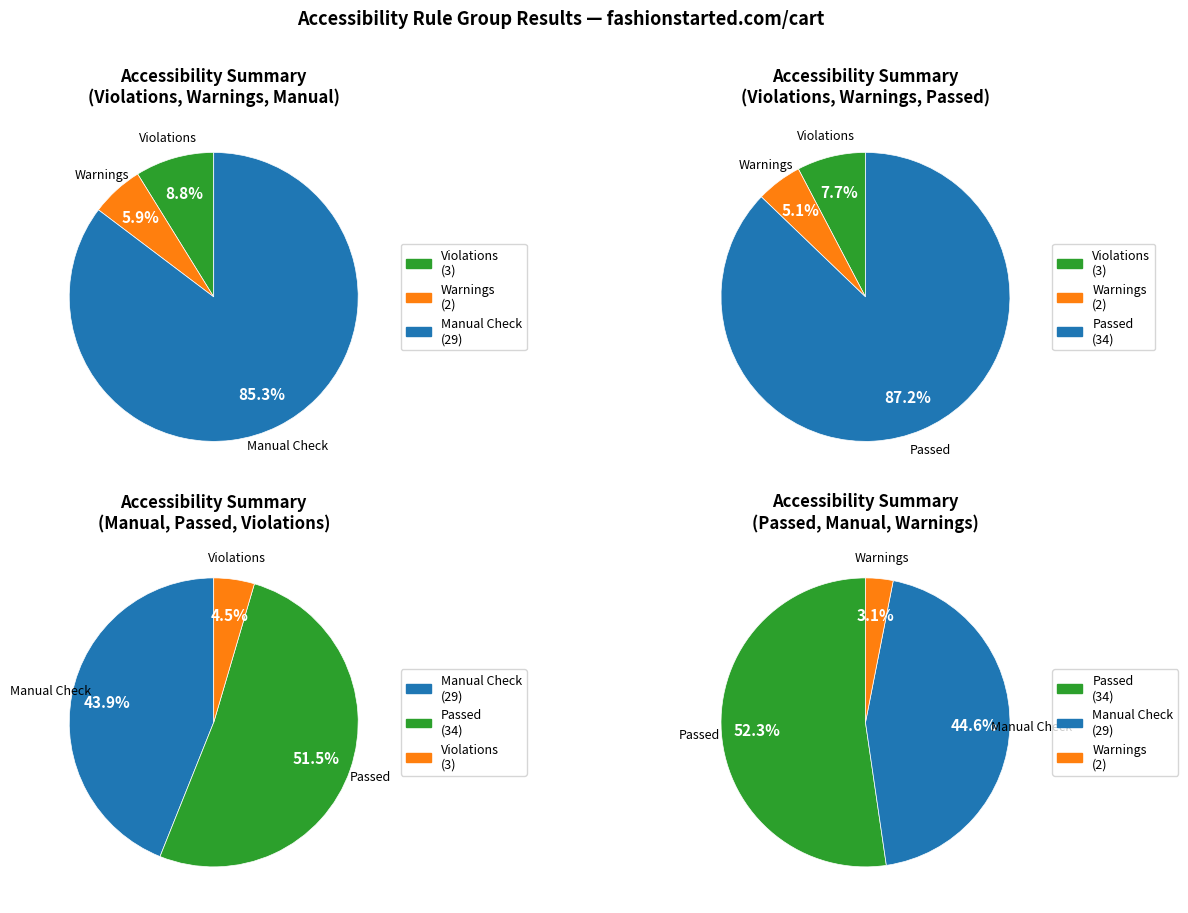

True or false: Styles/Content accounts for 1% of the total.

False